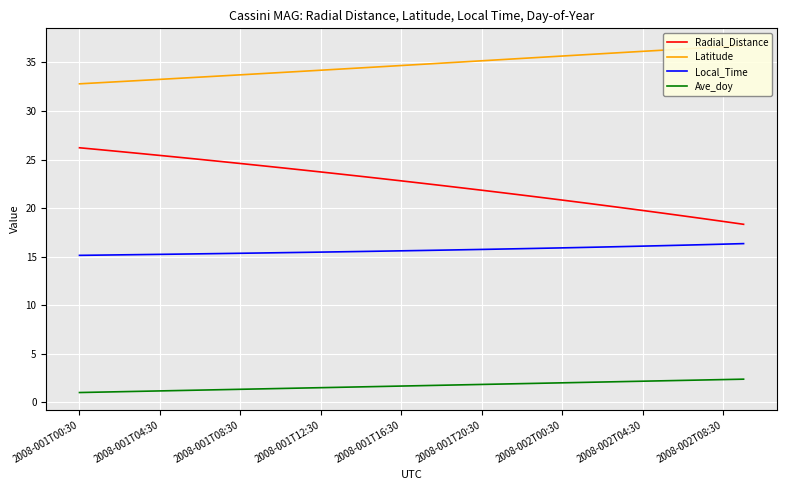

What is the maximum value for Local_Time?

16.3